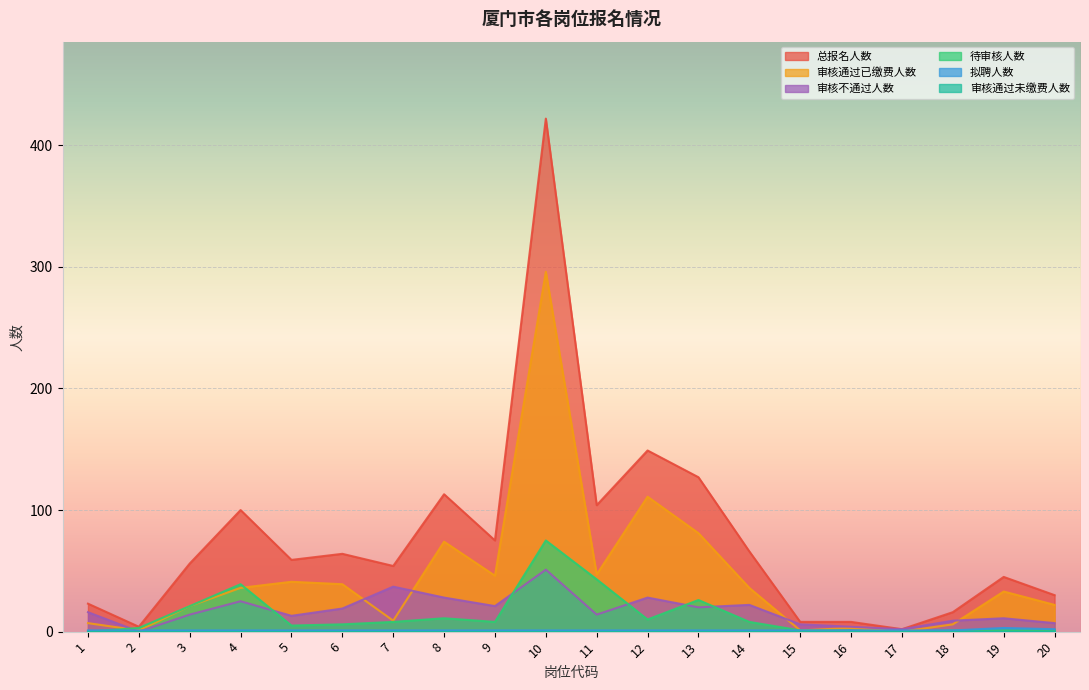

What is the average value of the 审核不通过人数 series?

17